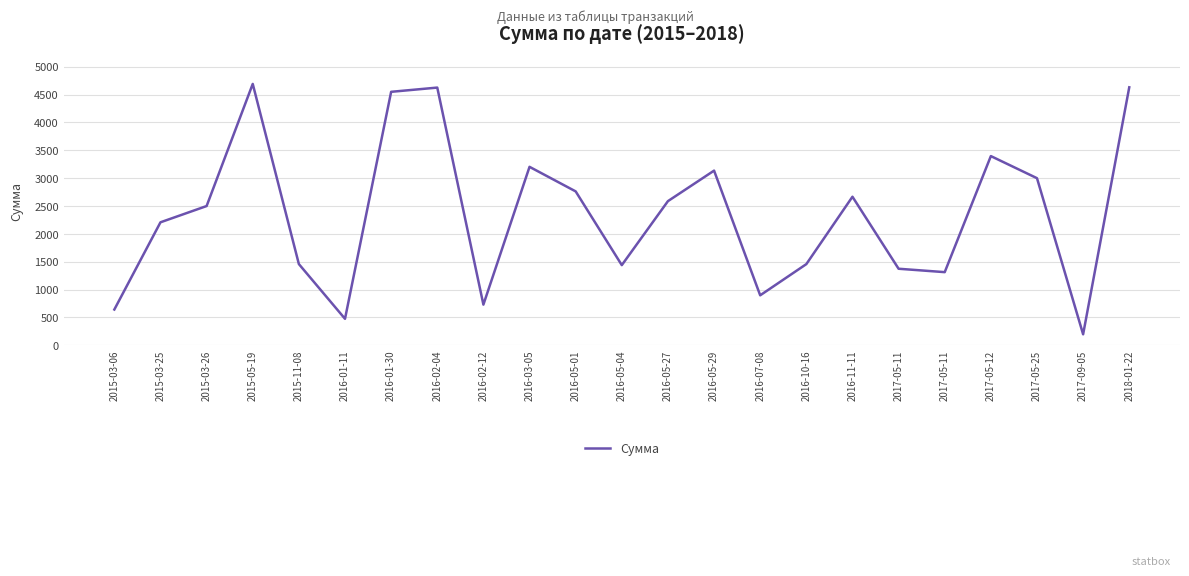

Does the chart have visible grid lines?

Yes